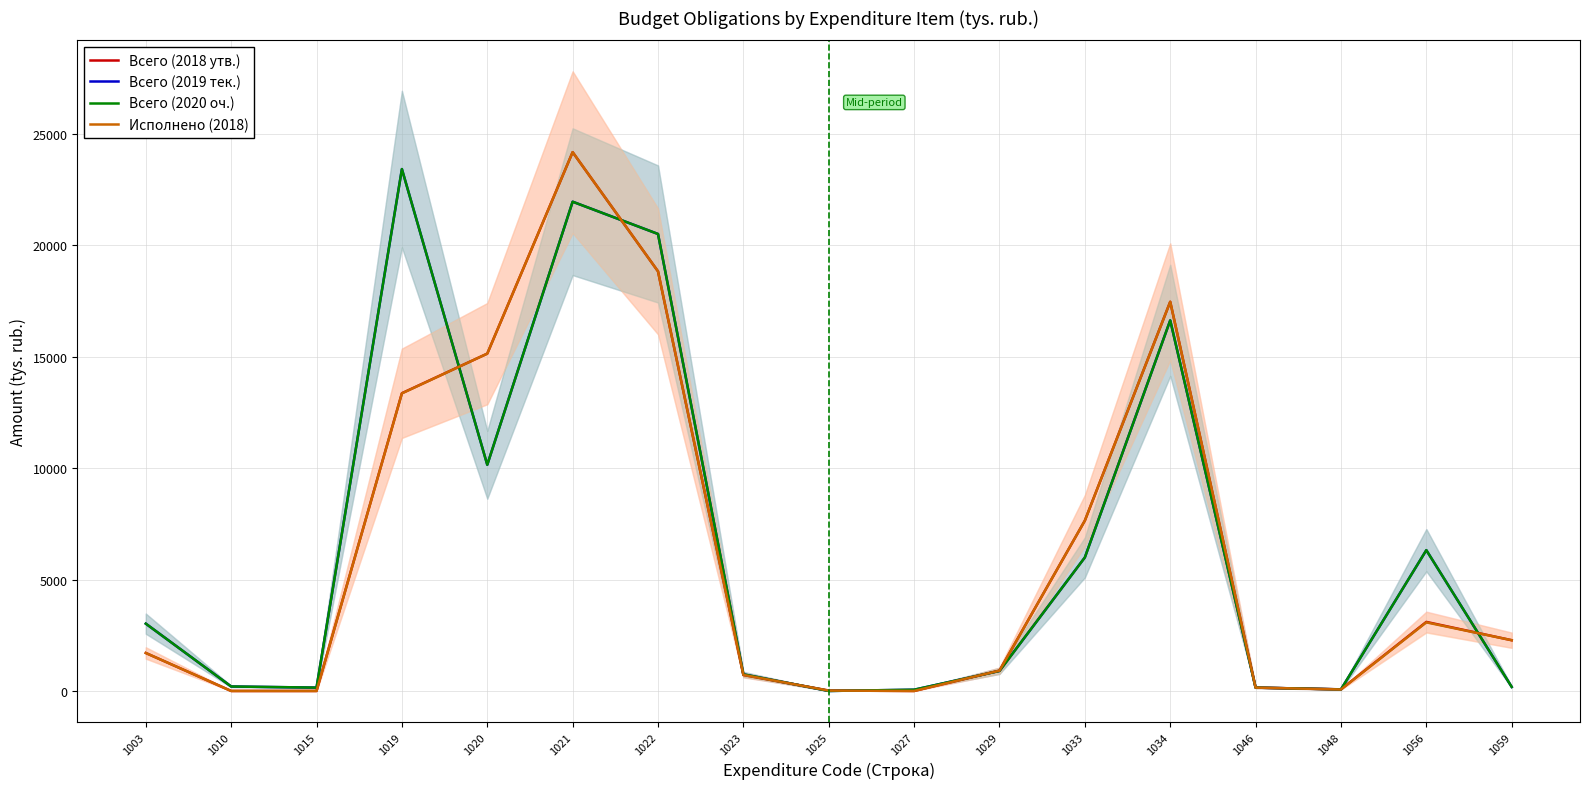

How many values in the Всего (2018 утв.) series exceed 1703?

9